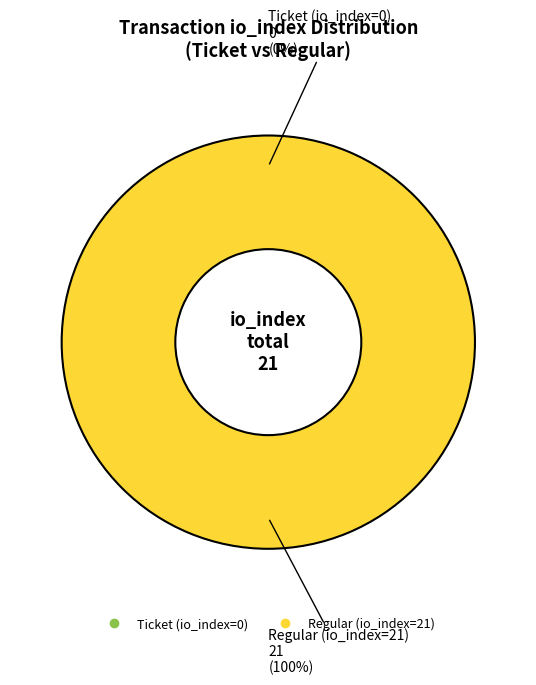

True or false: Regular (io_index=21) accounts for 100% of the total.

True